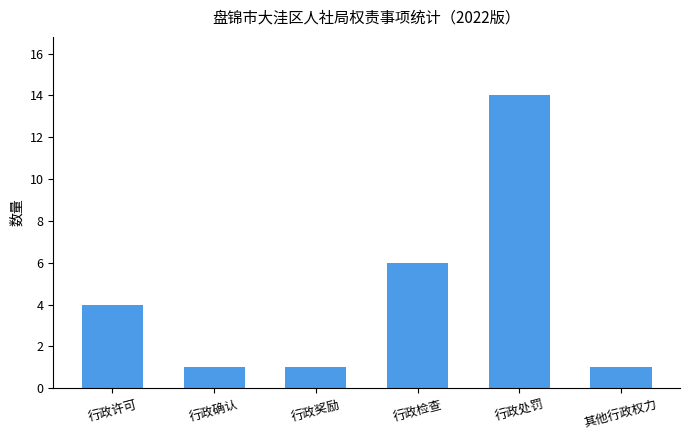

What is the label of the 2nd bar from the right?

行政处罚